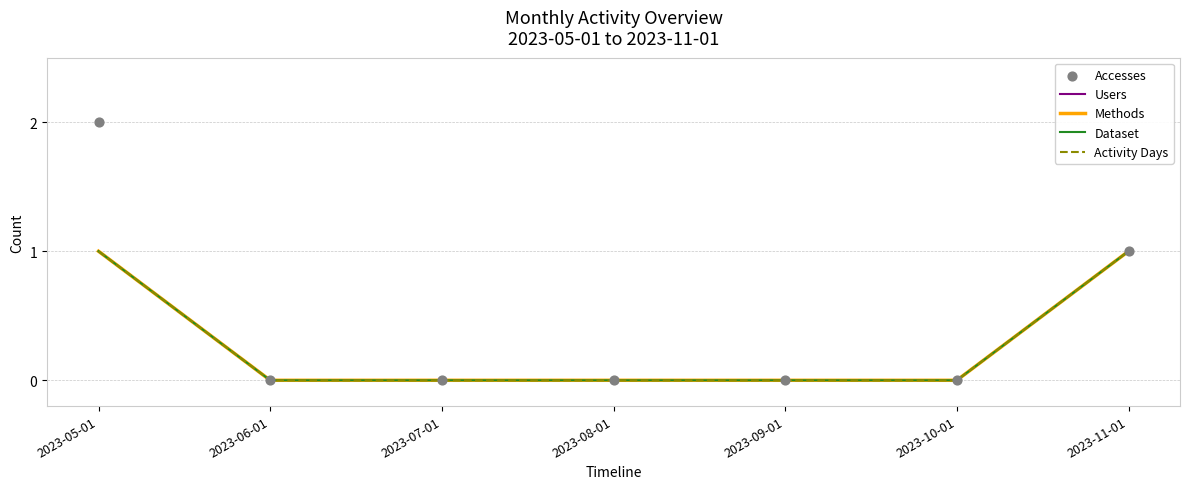

Which series reaches the maximum Y coordinate?

Accesses